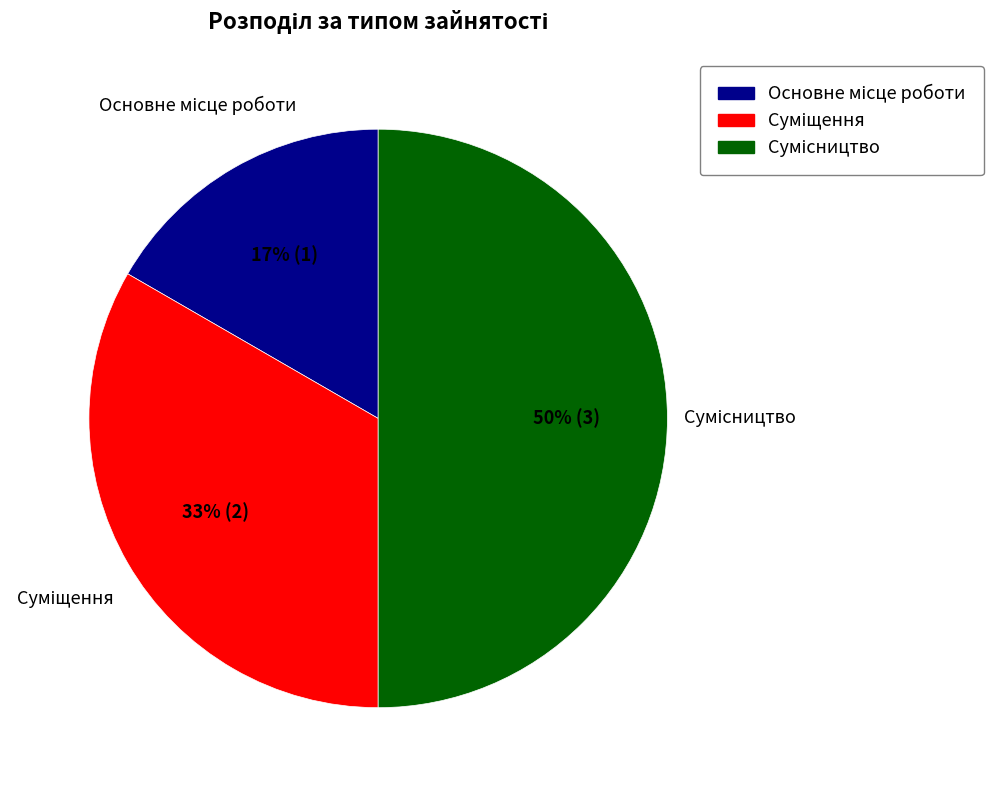

To the nearest percent, what is the difference between the largest and smallest slice percentages?

33%